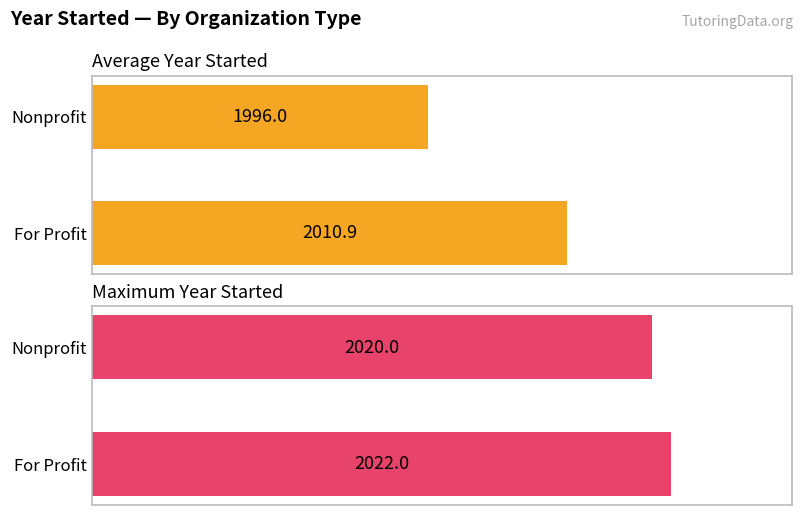

Is it true that Average Year Started equals 2010.9 at For Profit?

True